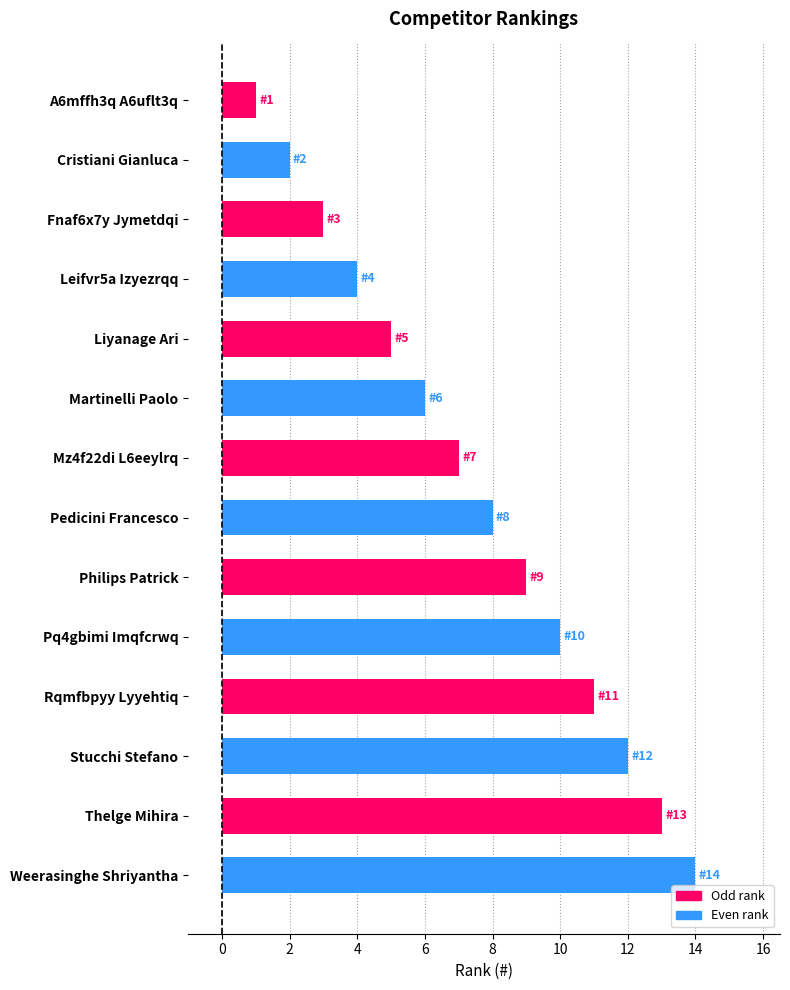

What is the difference between the values at Cristiani Gianluca and Rqmfbpyy Lyyehtiq?

9